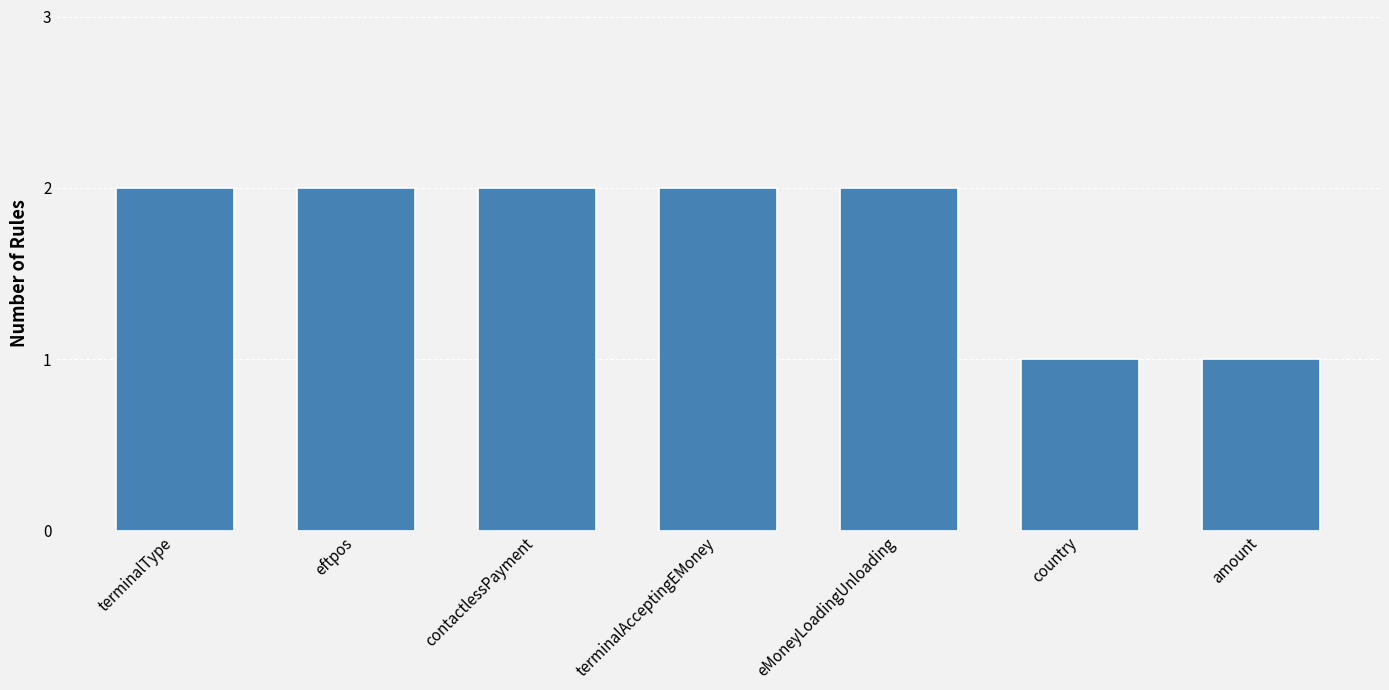

What is the sum of the values at amount and terminalAcceptingEMoney?

3